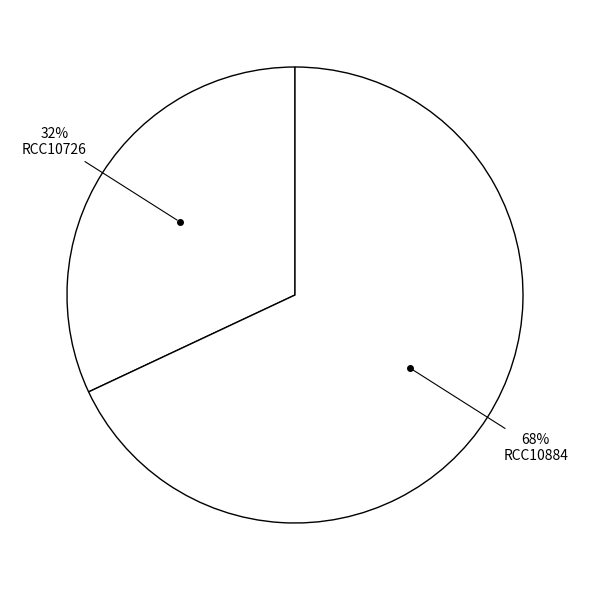

How many segments does this pie chart have?

2